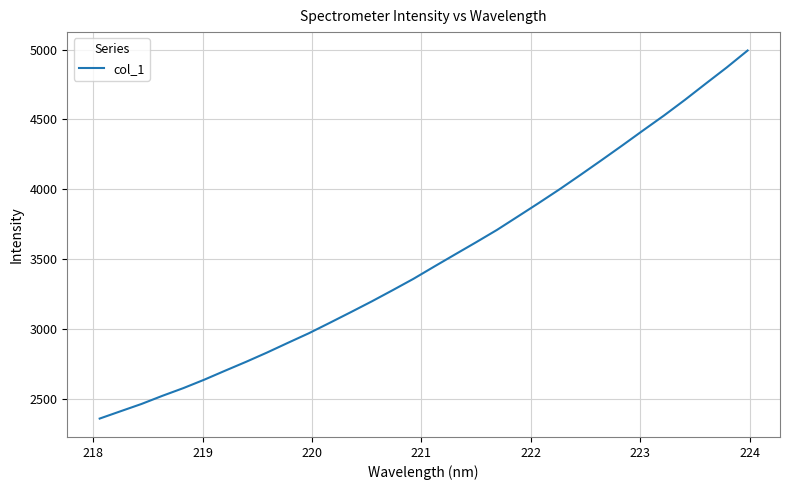

What is the difference between the maximum and minimum values?

2633.9